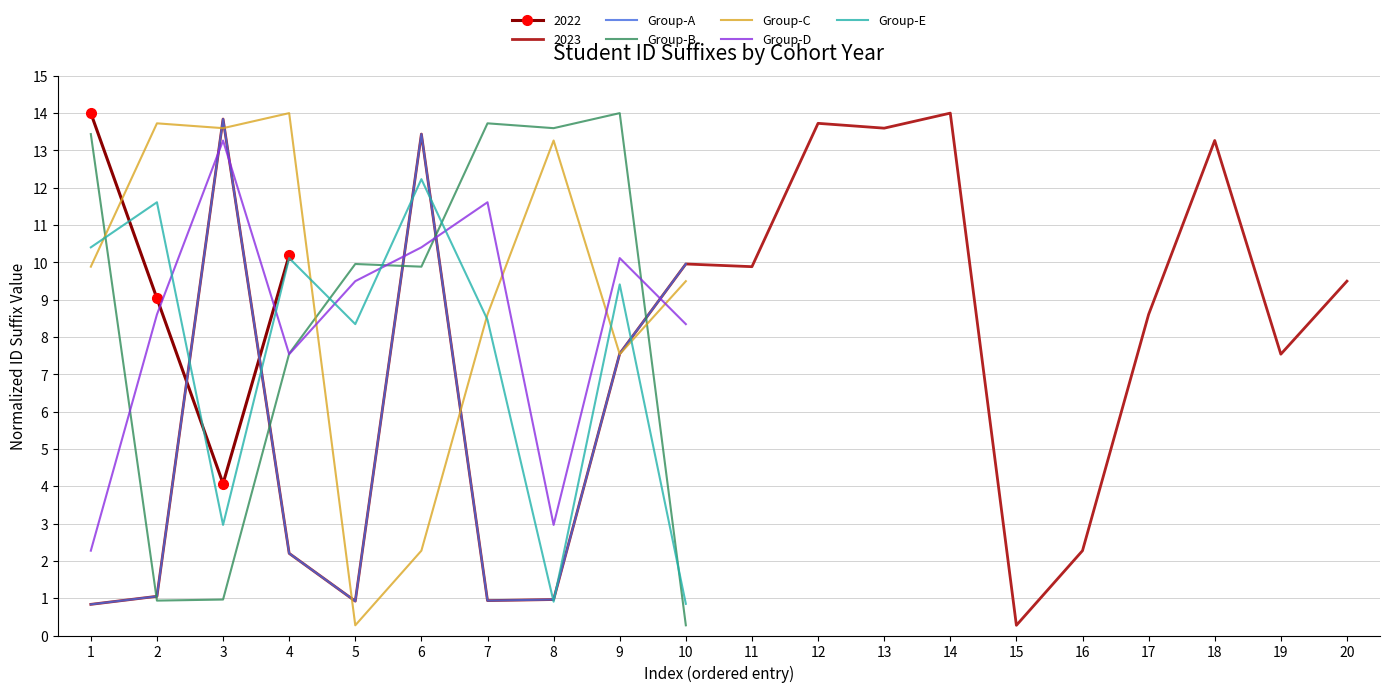

What is the maximum value for Group-A?

13.8